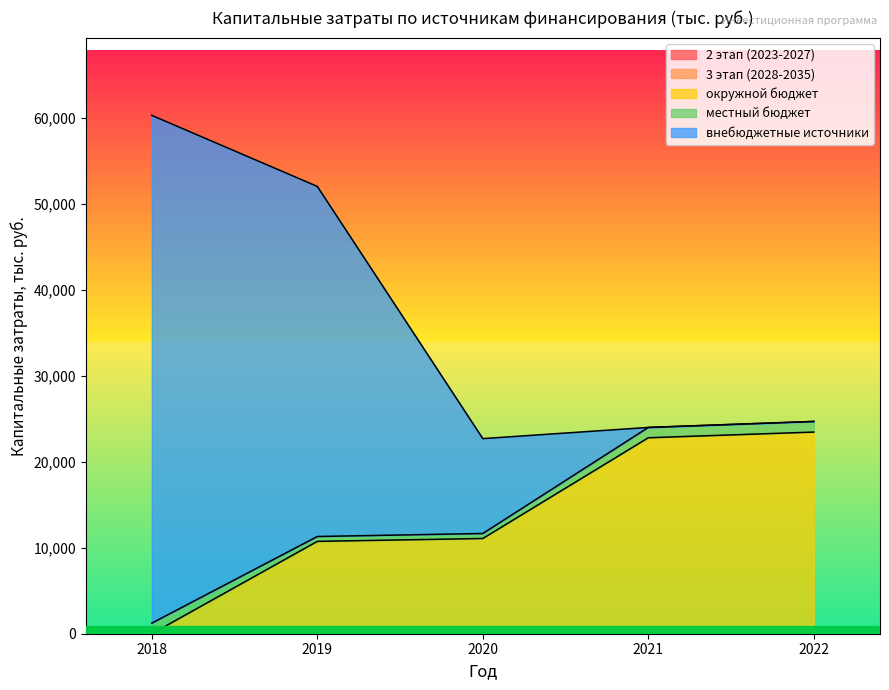

At which label is 2 этап (2023-2027) closest to 0?

2018